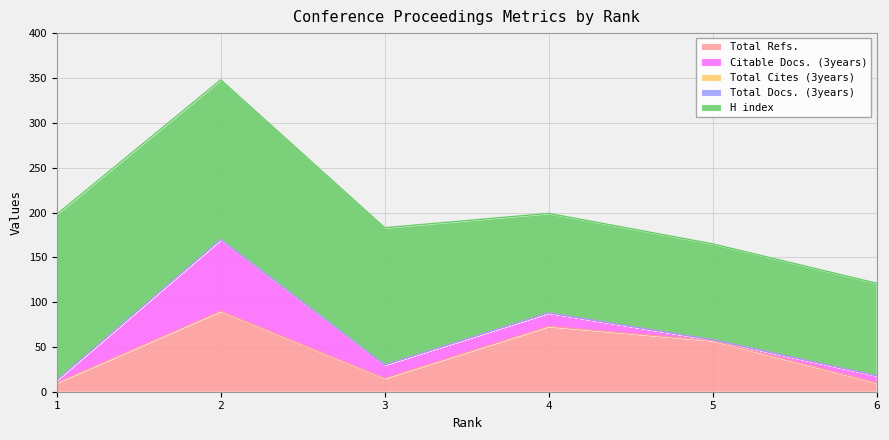

Reading left to right, extract all data points from this chart.

Total Docs. (3years): 0	0	0	0	0	0
Total Cites (3years): 0	0	0	0	0	0
Citable Docs. (3years): 3	80	15	15	1	8
H index: 185	178	153	111	107	103
Total Refs.: 10	90	15	73	57	10